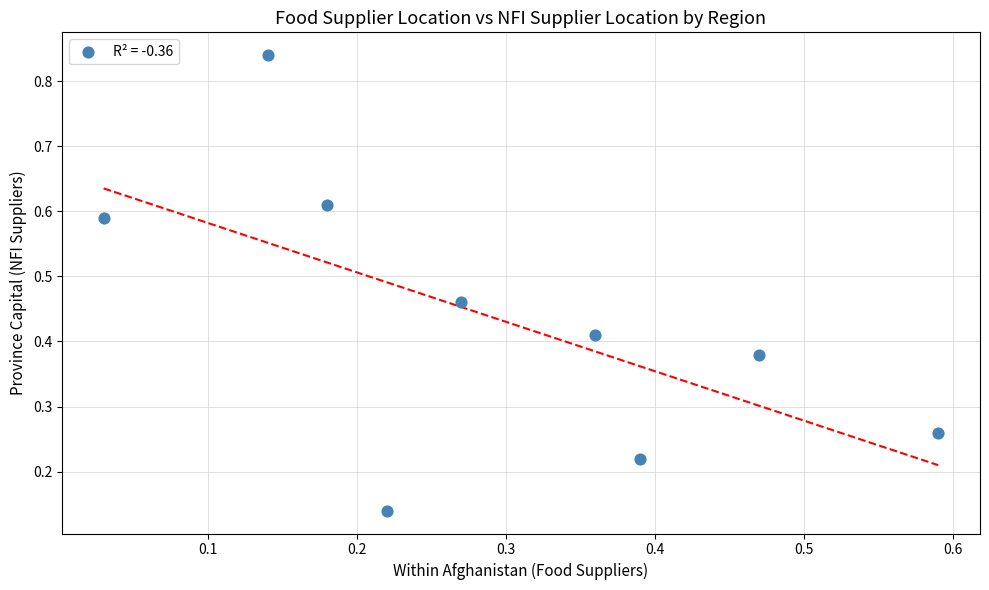

What is the range of Y values (max minus min)?

0.7